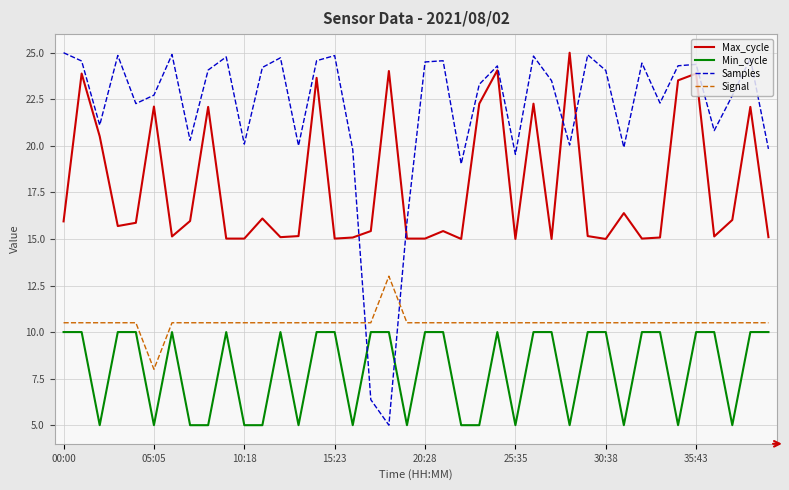

List the series in order of their overall mean, highest first.

Samples, Max_cycle, Signal, Min_cycle